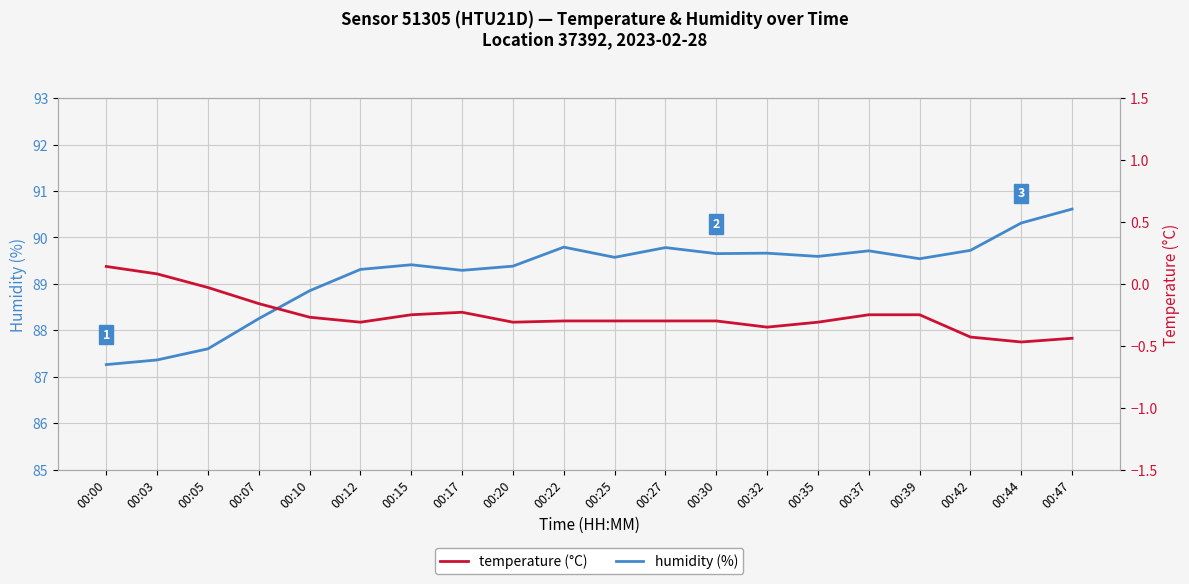

True or false: humidity and temperature cross at least once.

False